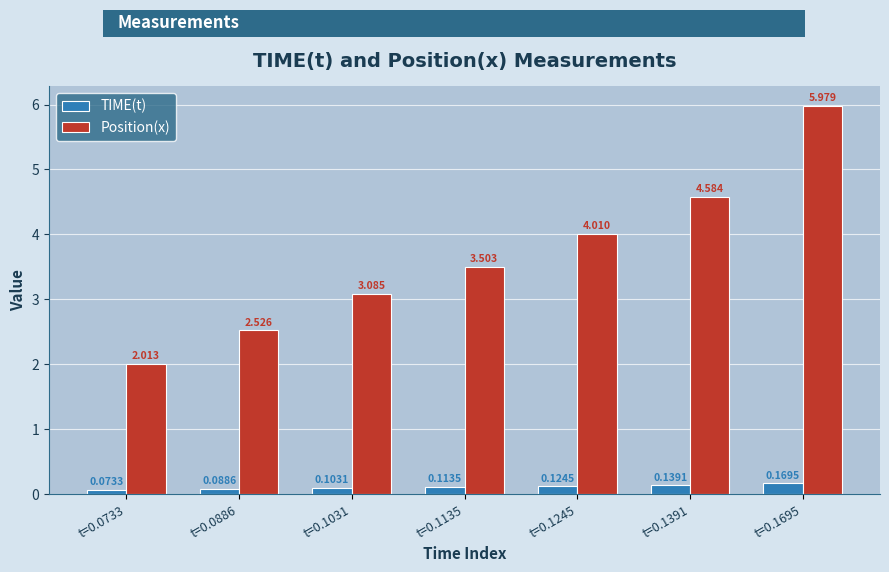

Between t=0.1031 and t=0.1135, which series saw the biggest shift?

Position(x)